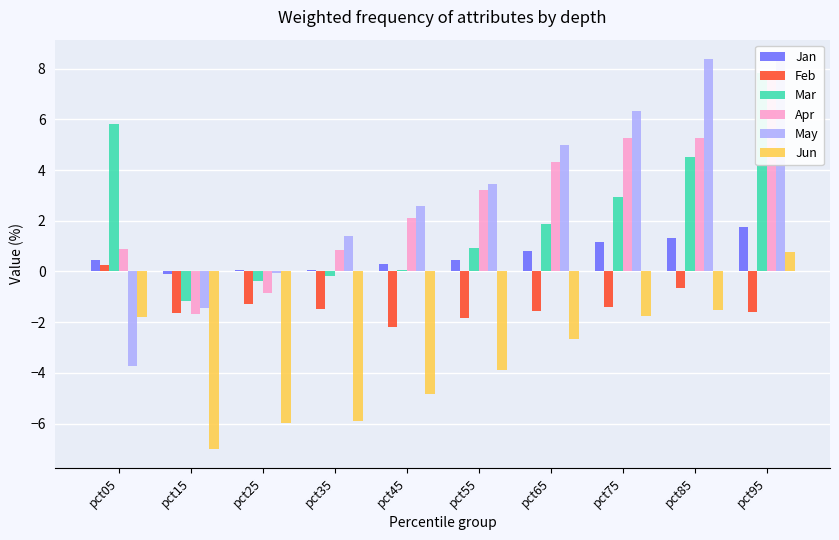

How many positive values does the May series have?

7